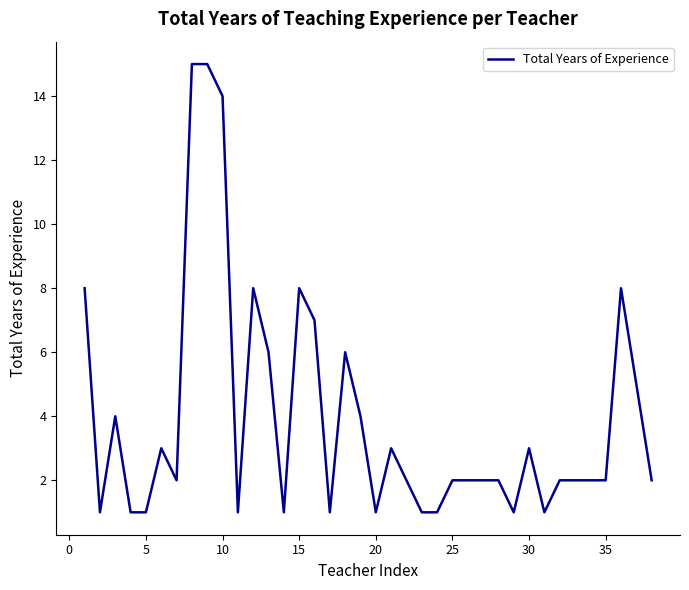

How many interior local valleys (lower than both neighbors) does the data have?

8